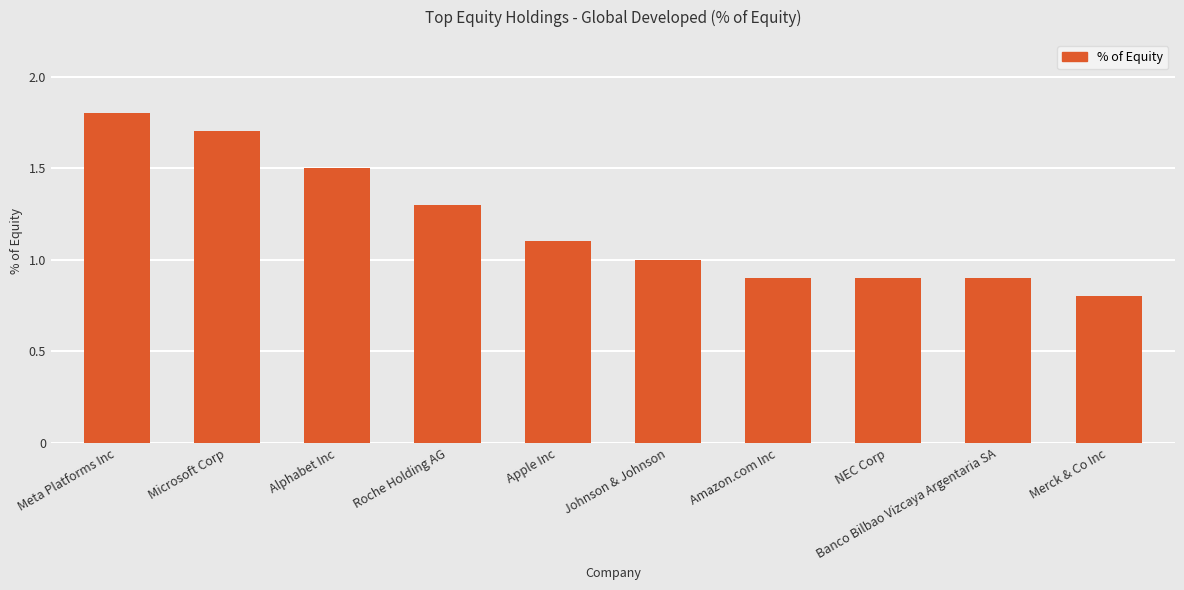

What position from the right is NEC Corp?

3